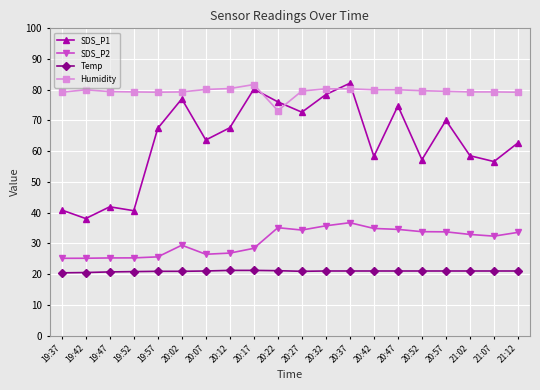

What is the value of the SDS_P1 point at the 19th from the left?

56.6